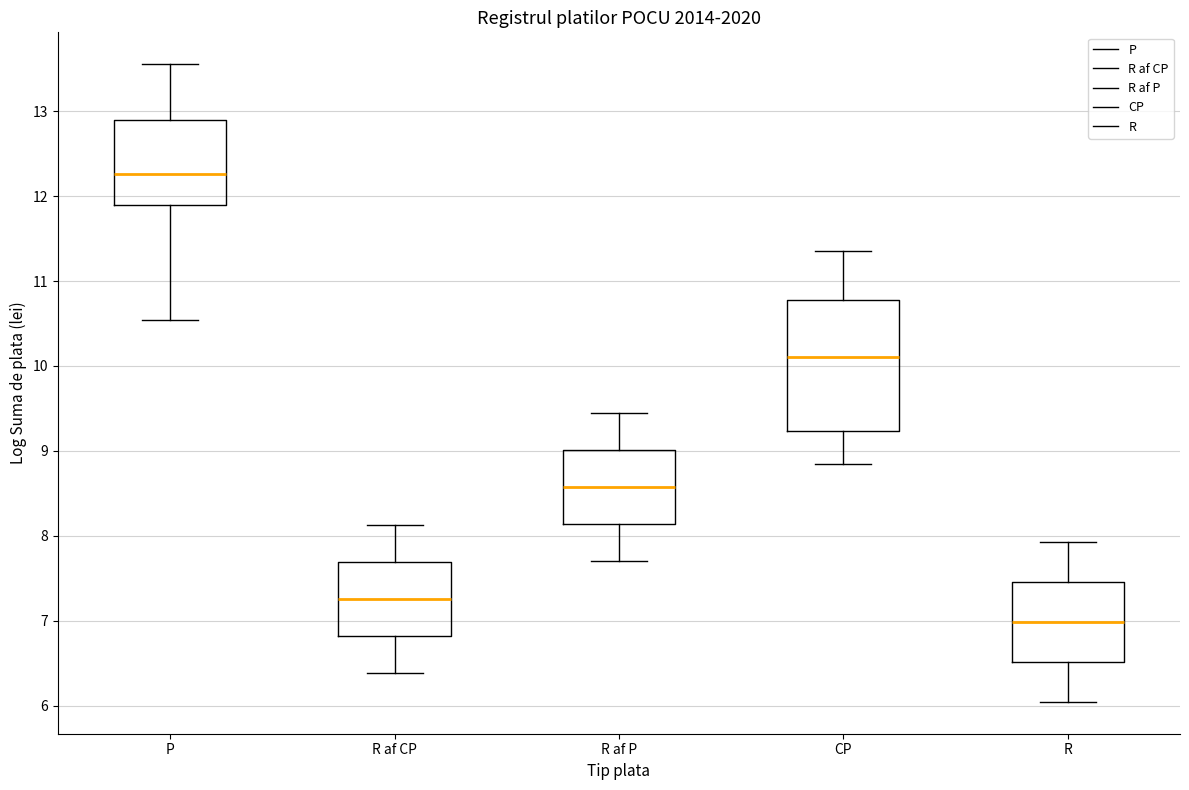

Which box's median line is the lowest?

R